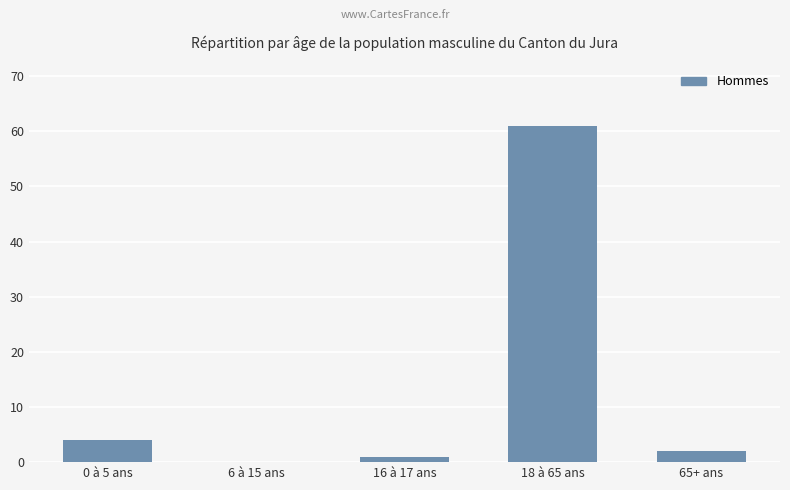

The chart shows a value of 95 at 18 à 65 ans. True or false?

False